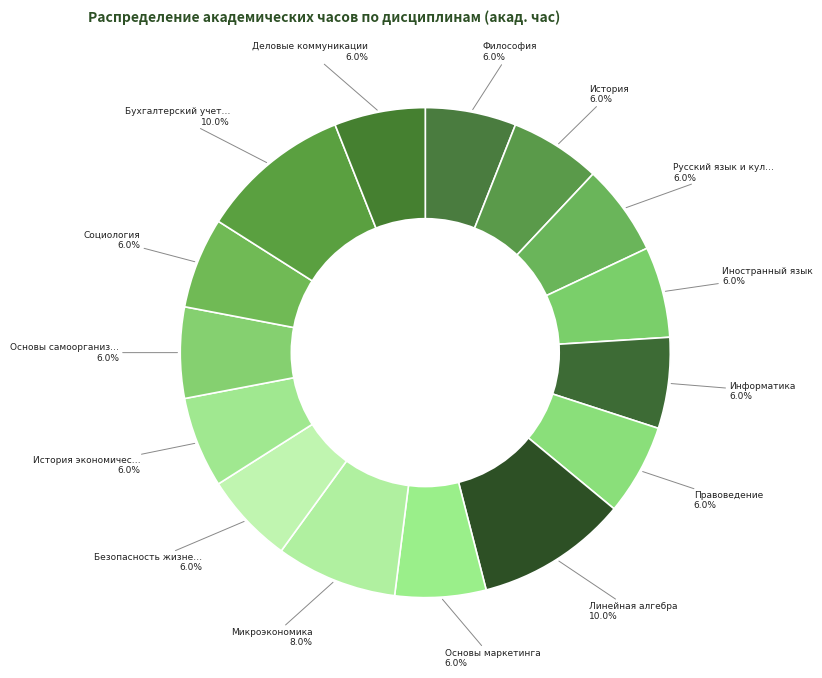

Which slice is the smallest?

Философия